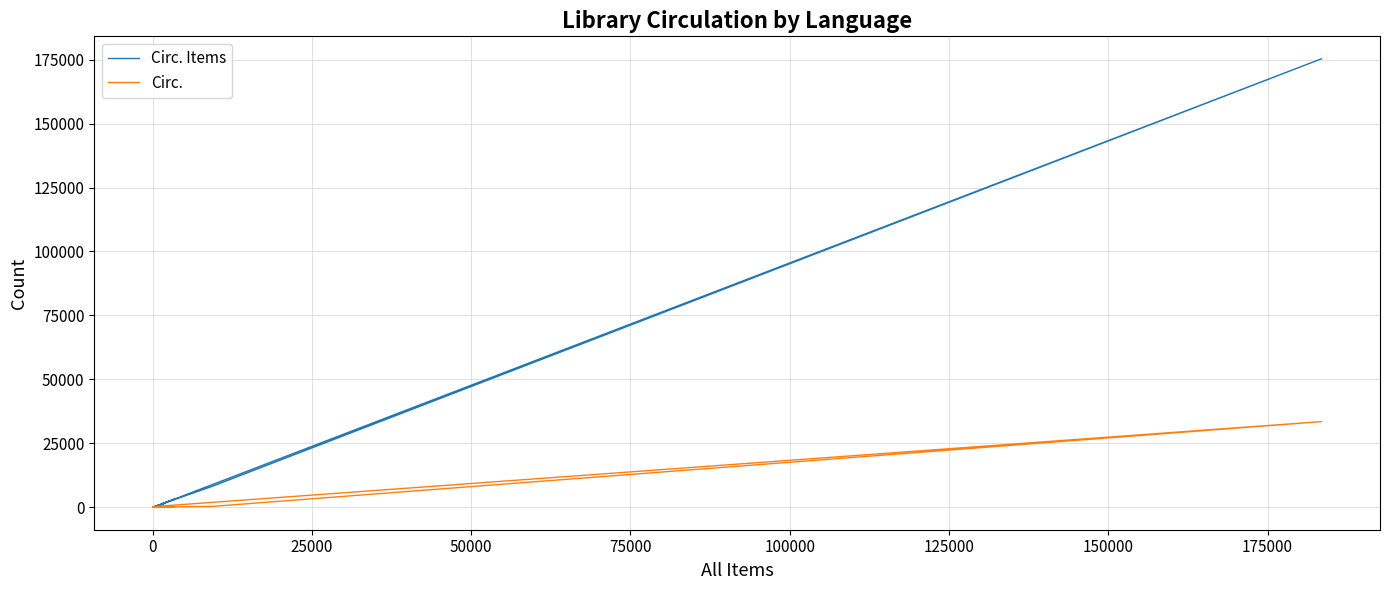

True or false: Circ. and Circ. Items intersect in this chart.

False